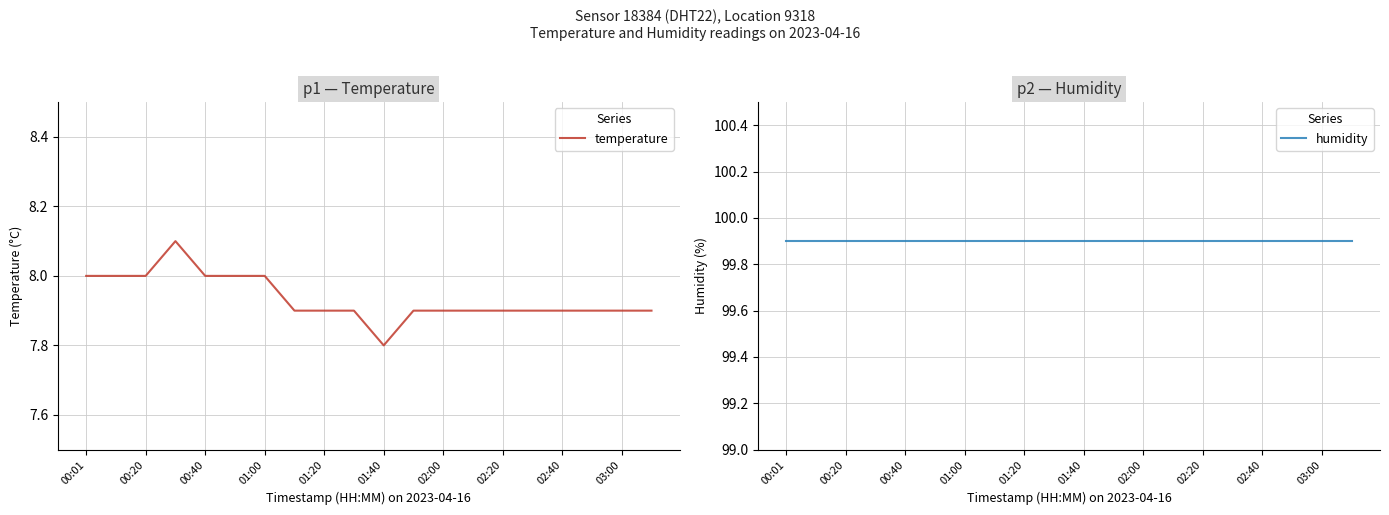

At which label is humidity closest to 99?

00:01